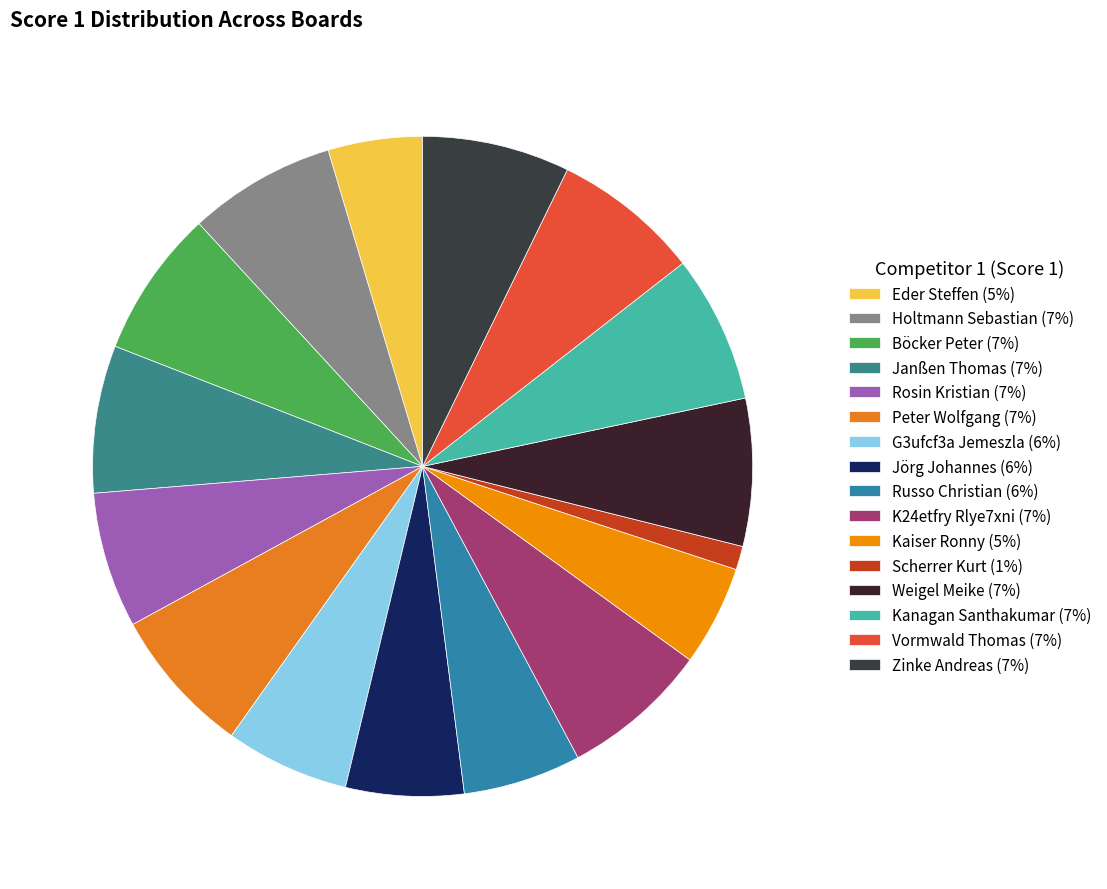

Count the number of slices in the pie.

16